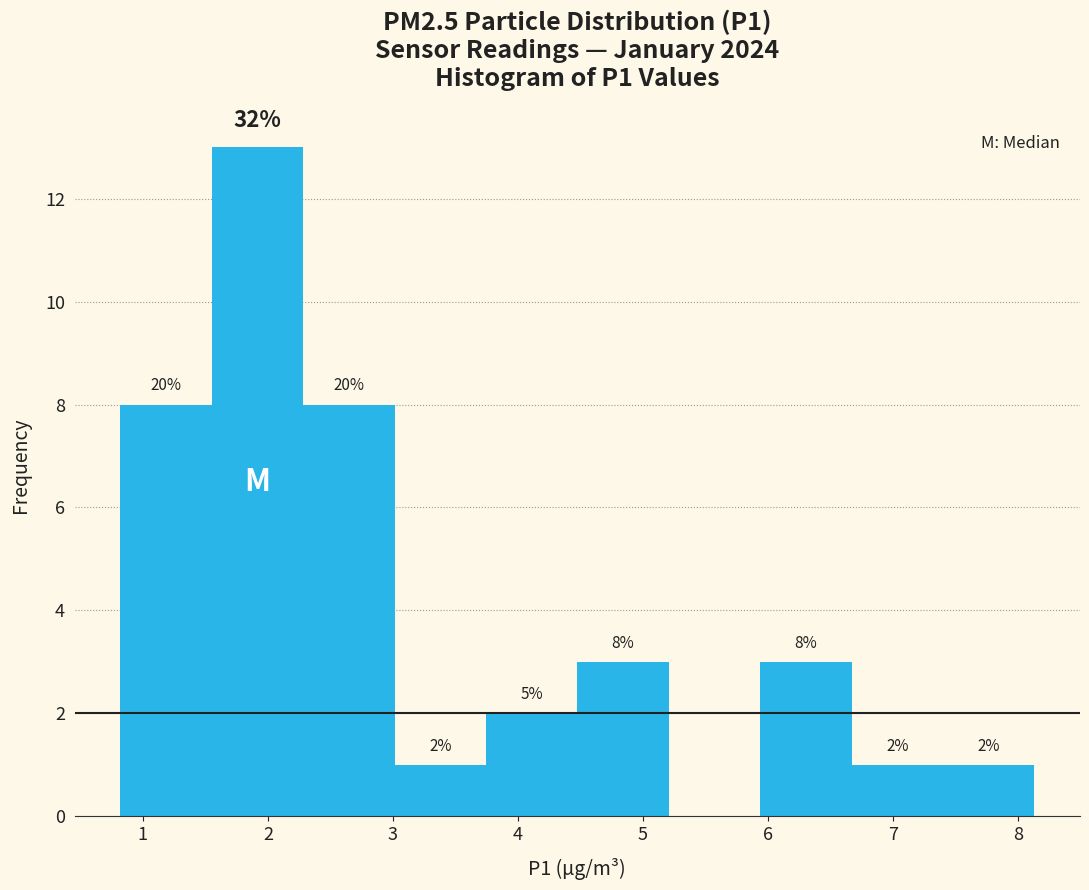

Which range on the x-axis has the tallest bar?

1.6 to 2.3